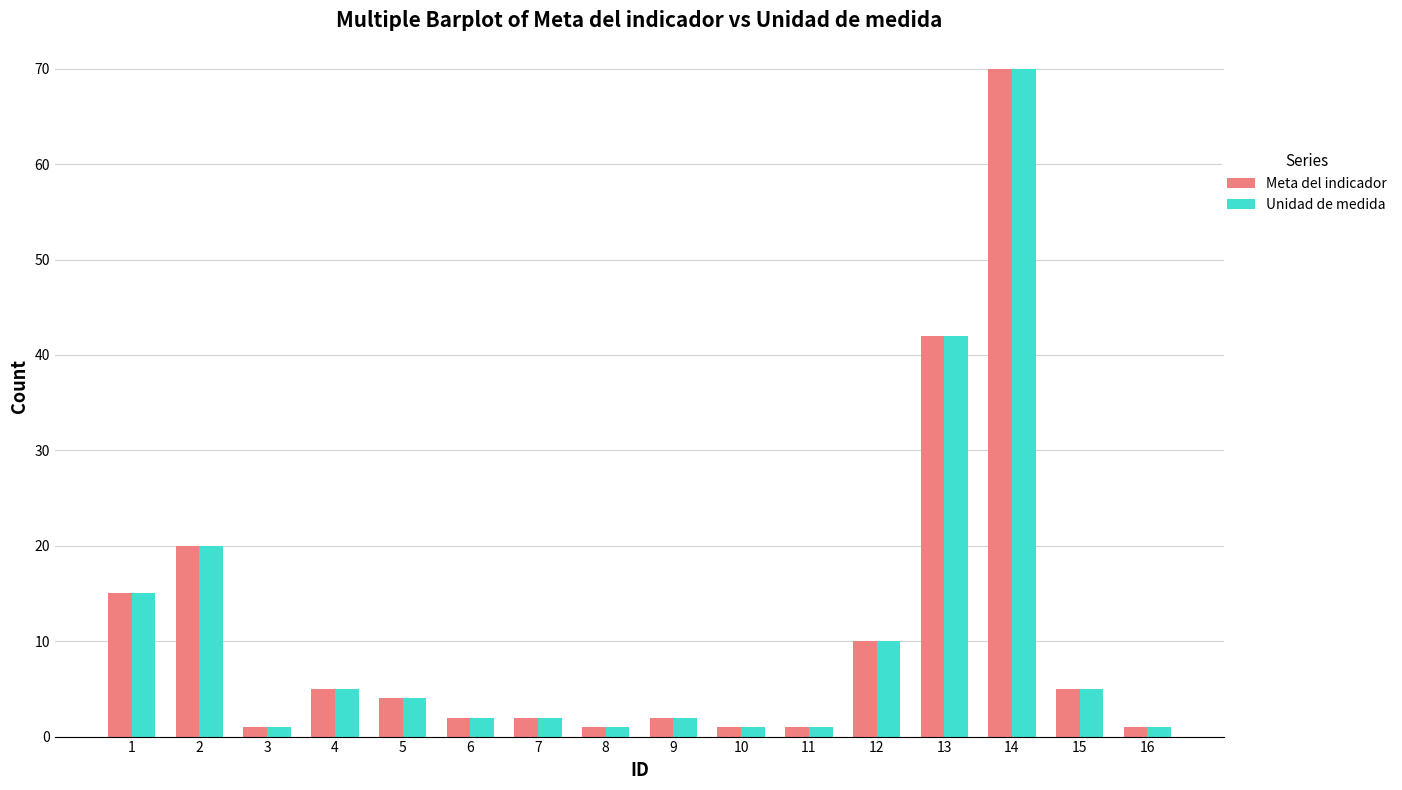

At which category is the sum across all series the highest?

14